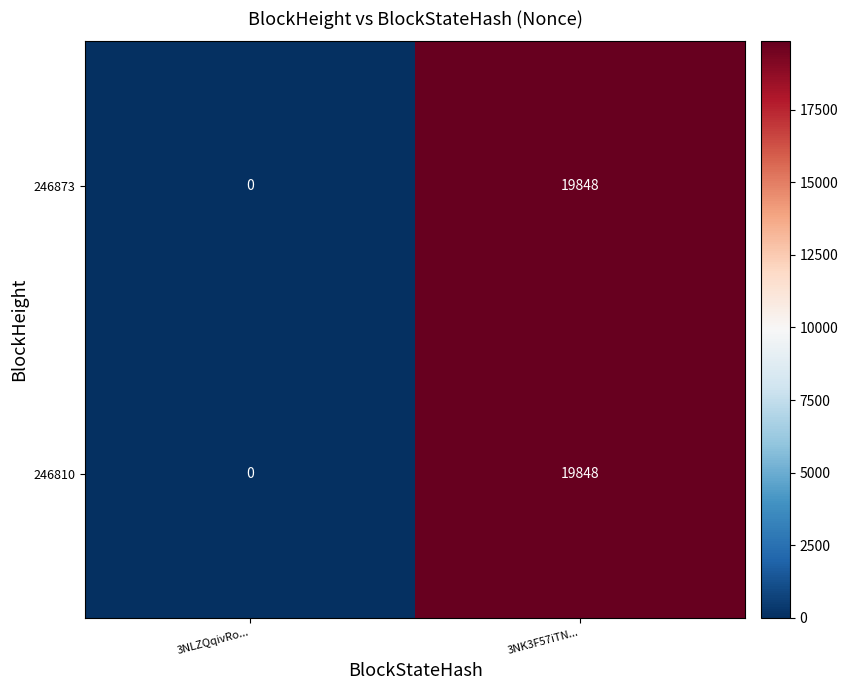

Reading right to left, list all the values displayed in this chart.

246873: 19848	0
246810: 19848	0